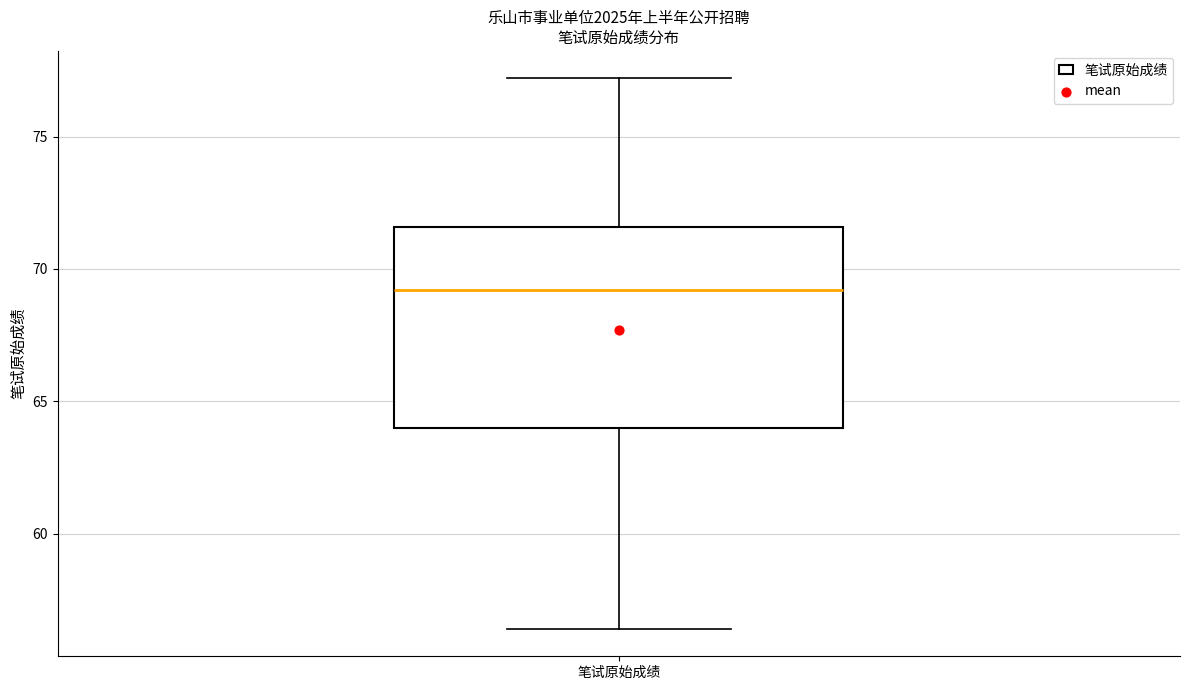

Transcribe this box plot: give where the median line is, the range the box spans, and where the two whiskers end, as read against the y-axis. The values are not printed on the chart, so give them approximately, as read against the axis.

median 69.0, box 64.0 to 71.5, whiskers 56.5 to 77.0